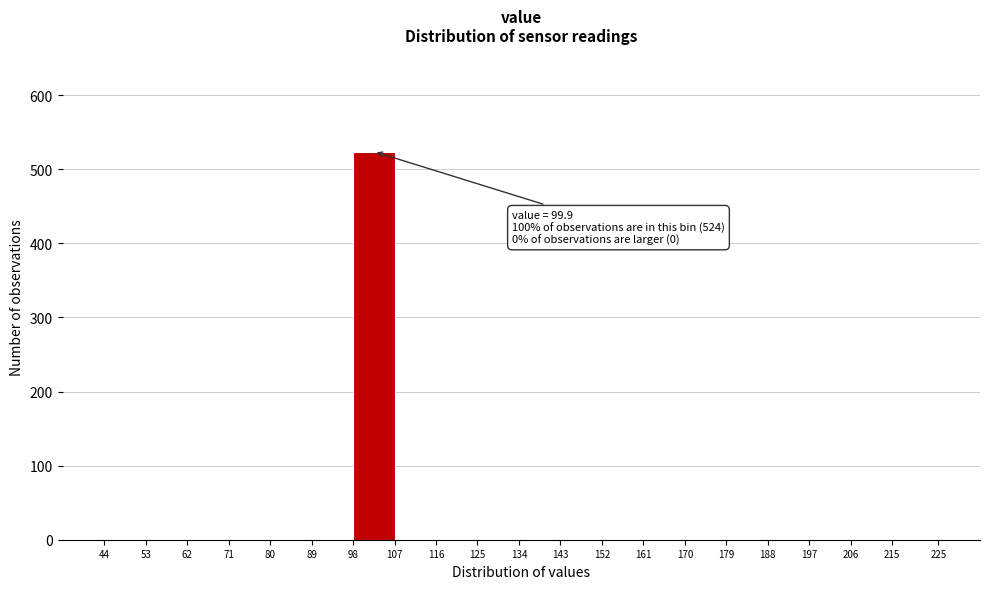

Which range on the x-axis has the tallest bar?

98 to 107